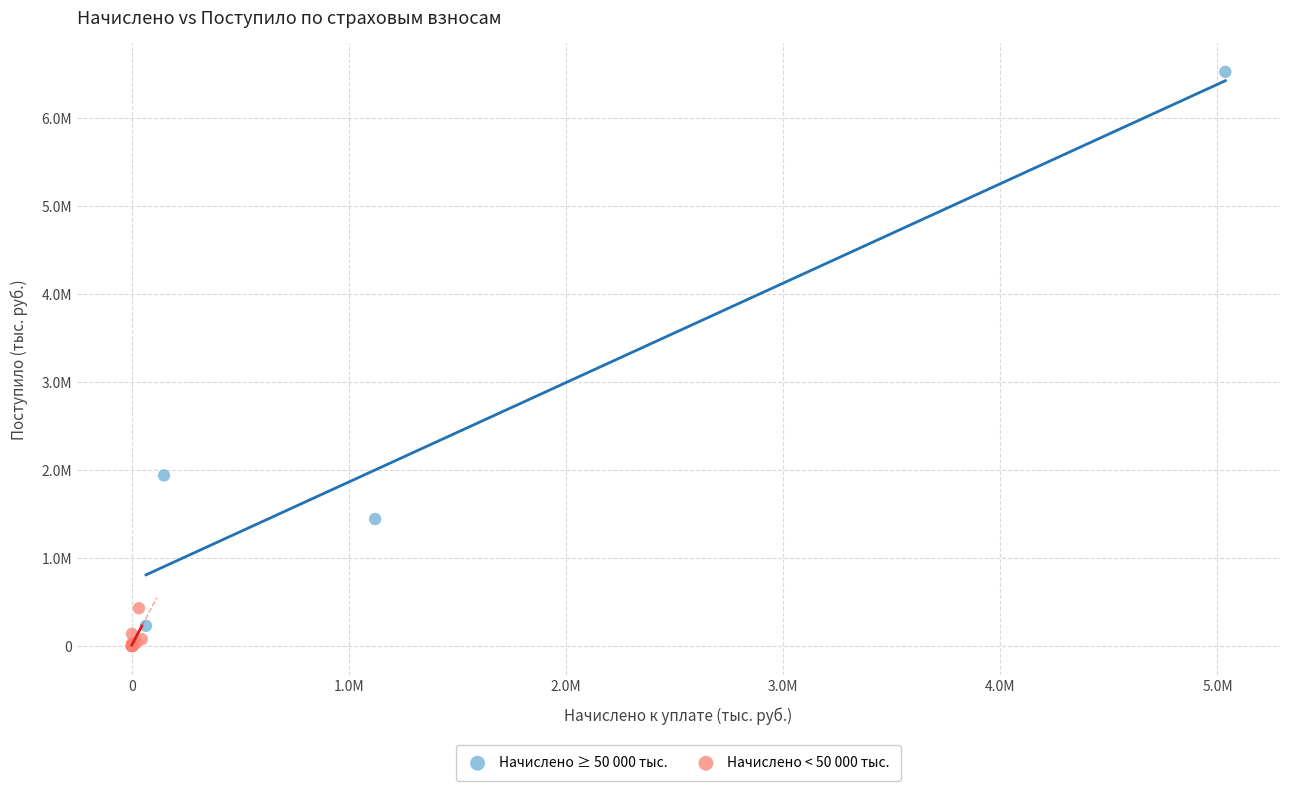

Which series contains the highest Y value?

Начислено ≥ 50 000 тыс.